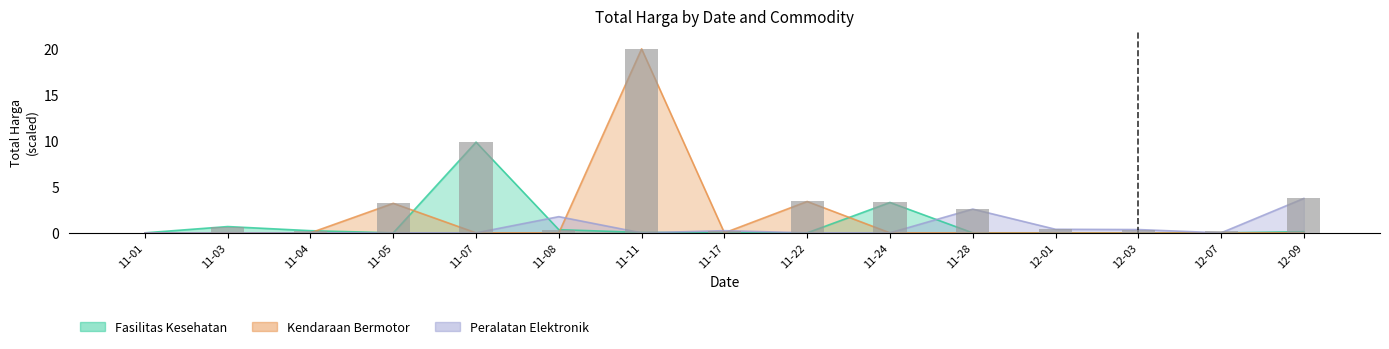

The value at 11-28 is 0.6. True or false?

False